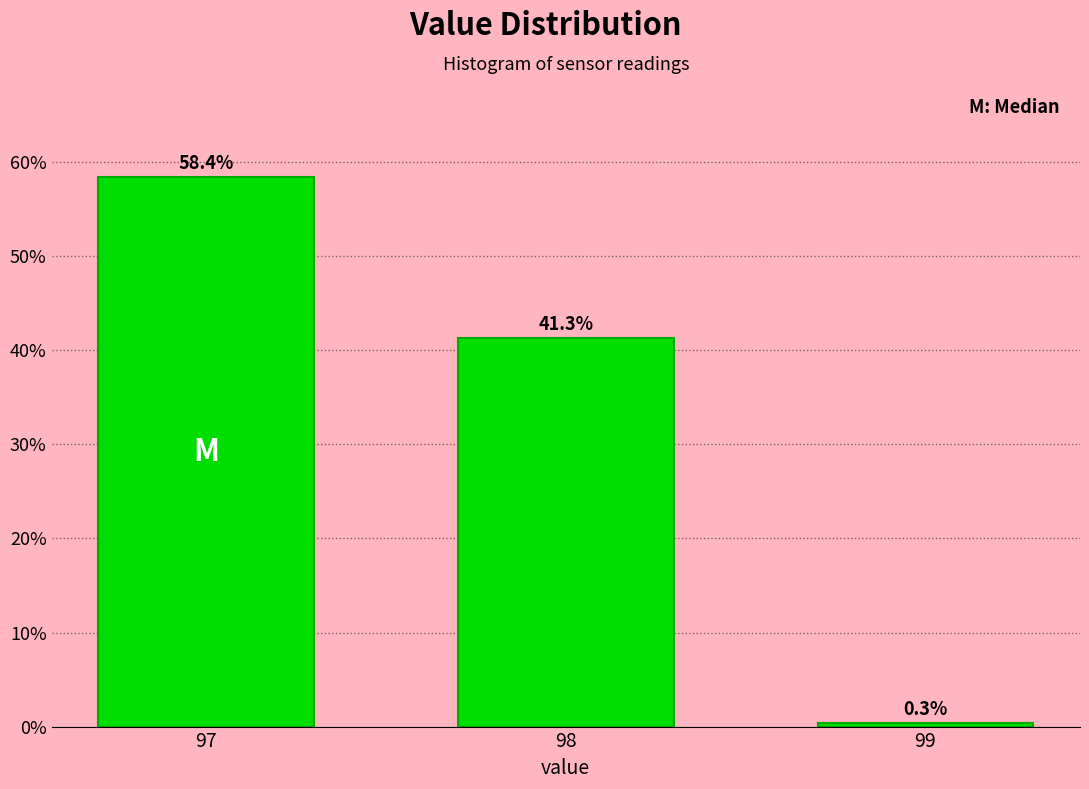

Reading left to right, extract all data points from this chart.

58.4	41.3	0.3